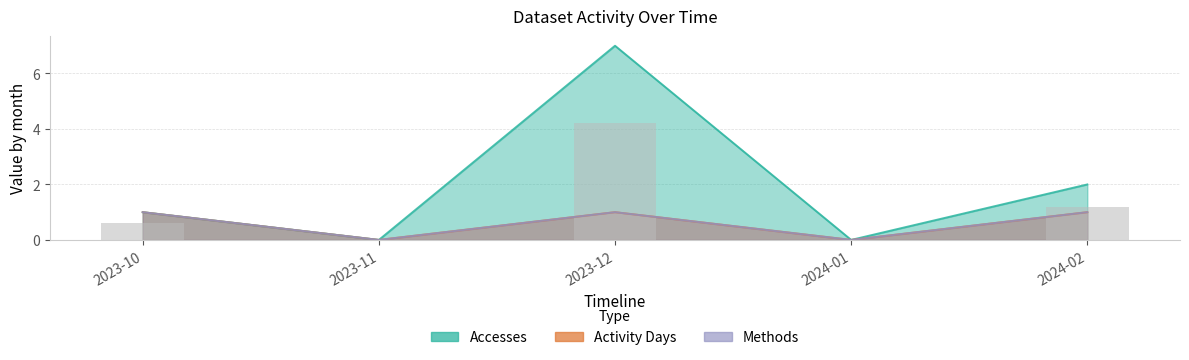

Reading right to left, what are all the values shown in this chart?

Accesses: 2024-02=2	2024-01=0	2023-12=7	2023-11=0	2023-10=1
Activity Days: 2024-02=1	2024-01=0	2023-12=1	2023-11=0	2023-10=1
Methods: 2024-02=1	2024-01=0	2023-12=1	2023-11=0	2023-10=1